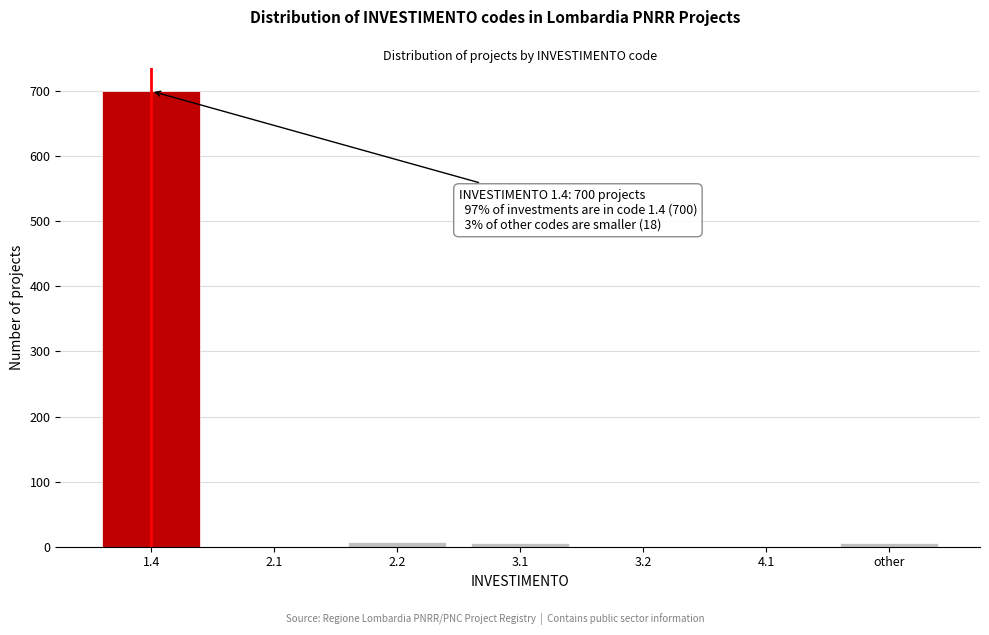

Reading left to right, list all the values displayed in this chart.

1.4=700	2.1=0	2.2=8	3.1=5	3.2=0	4.1=0	other=5